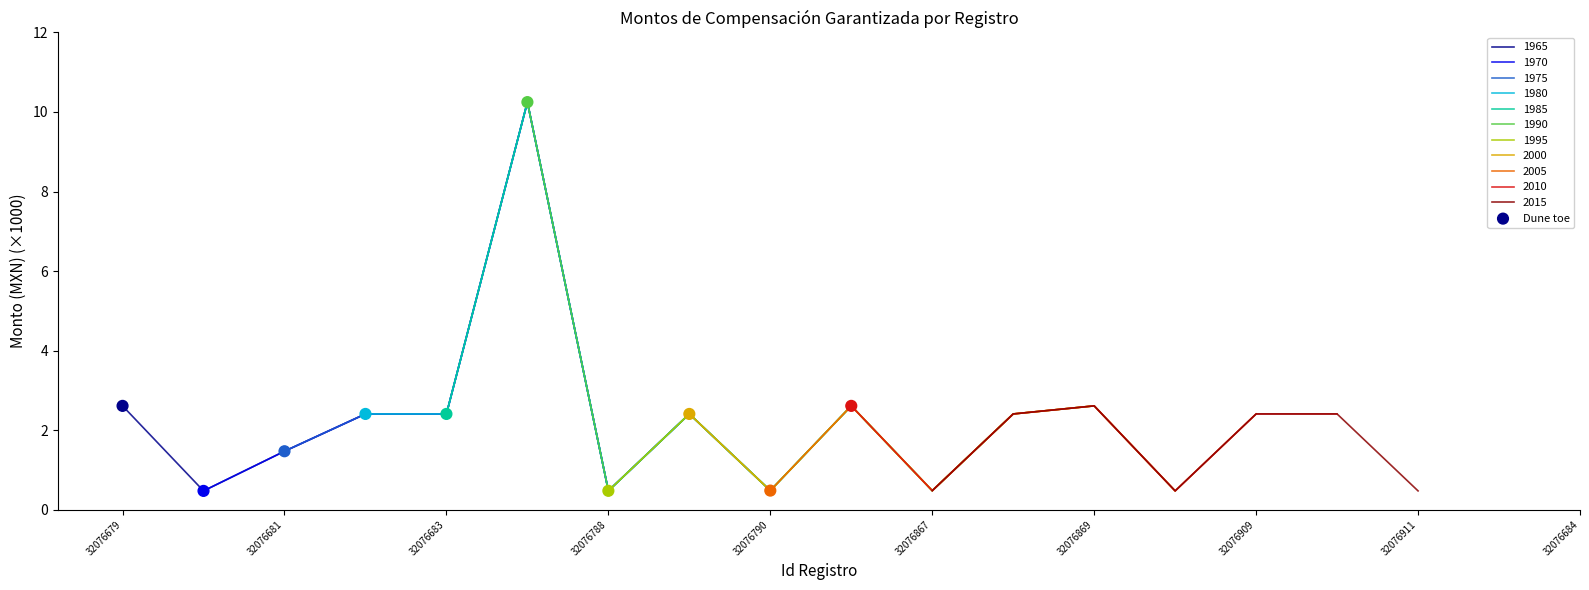

The value of 1965 at 32076683 is 2.4. True or false?

True